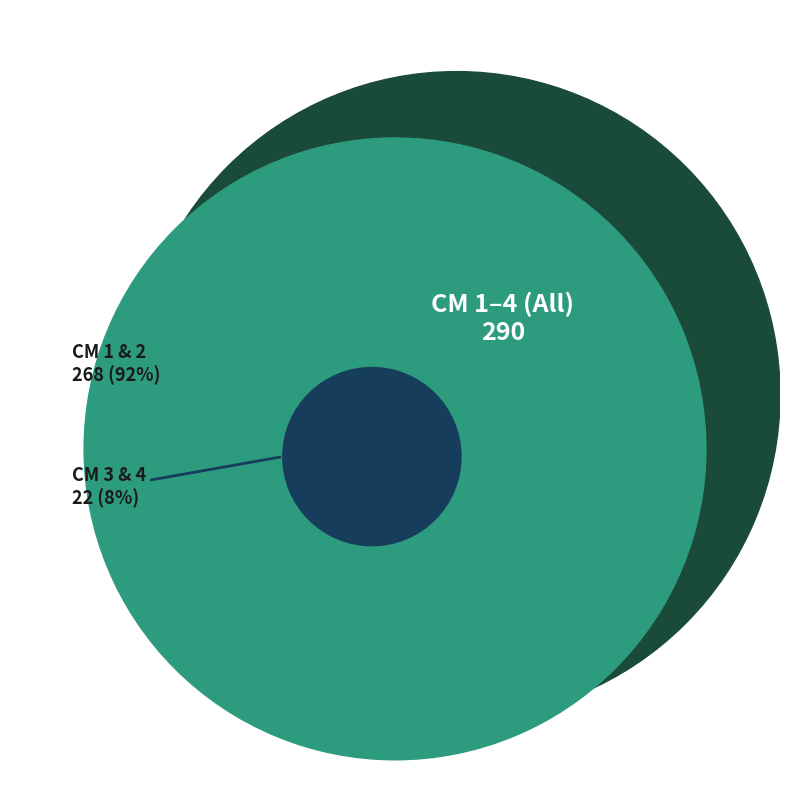

Between 1 and 2, which is larger?

1